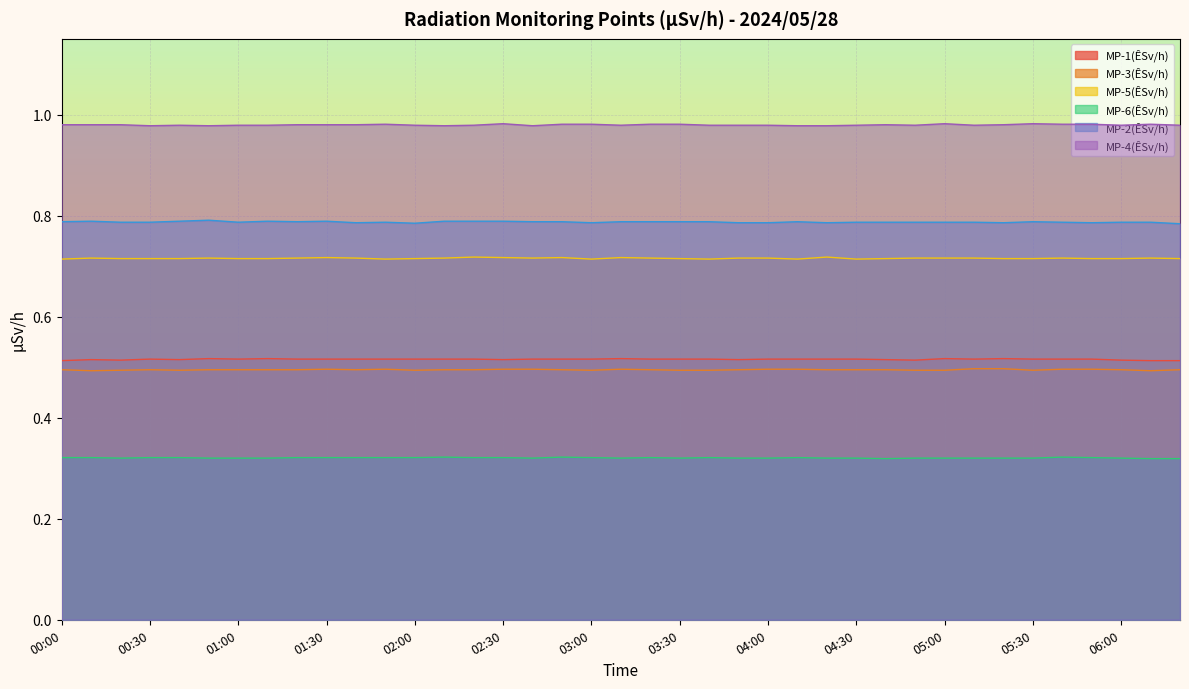

True or false: MP-1(ÊSv/h) and MP-6(ÊSv/h) intersect in this chart.

False